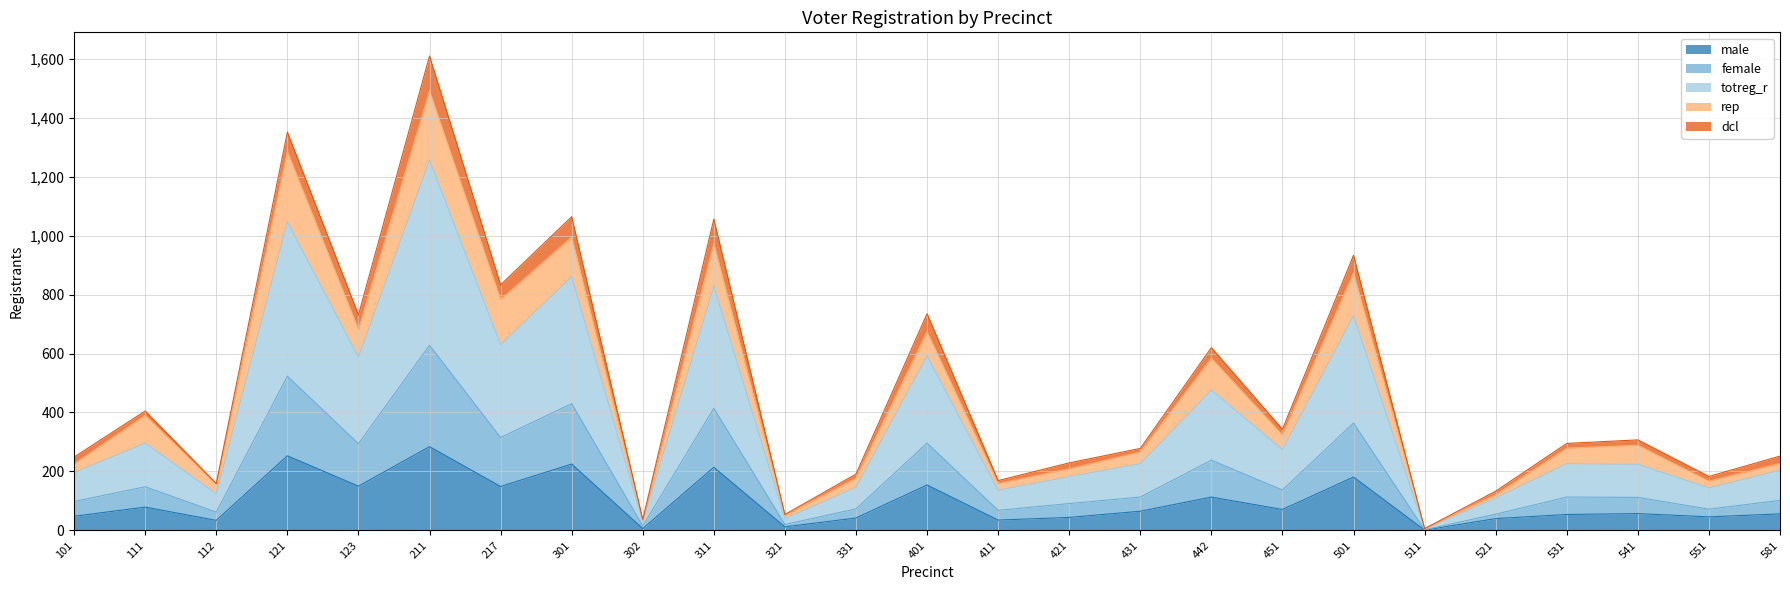

Which category has the lowest value in the male series?

511